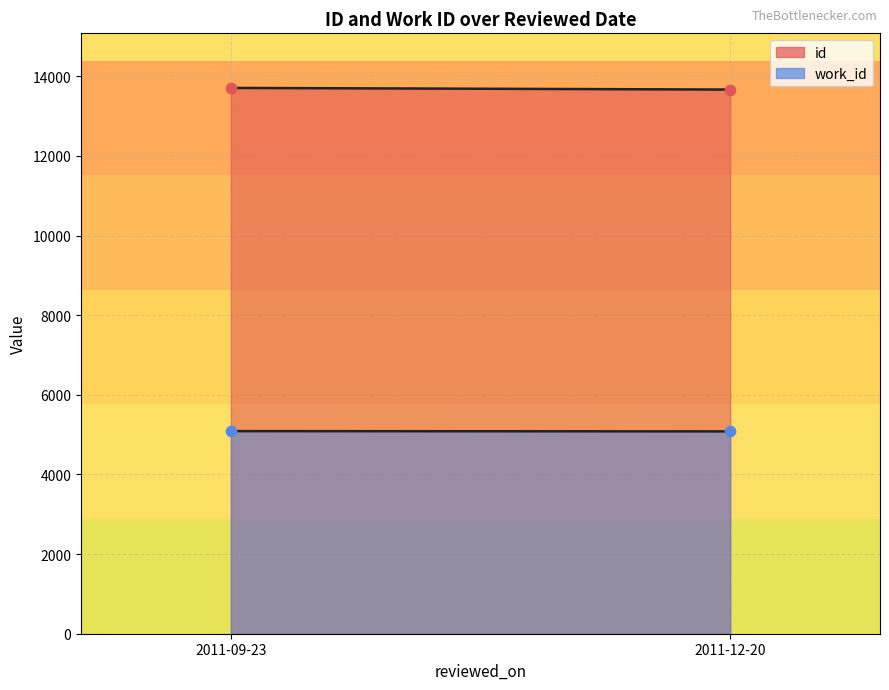

Which series contains the highest Y value?

id